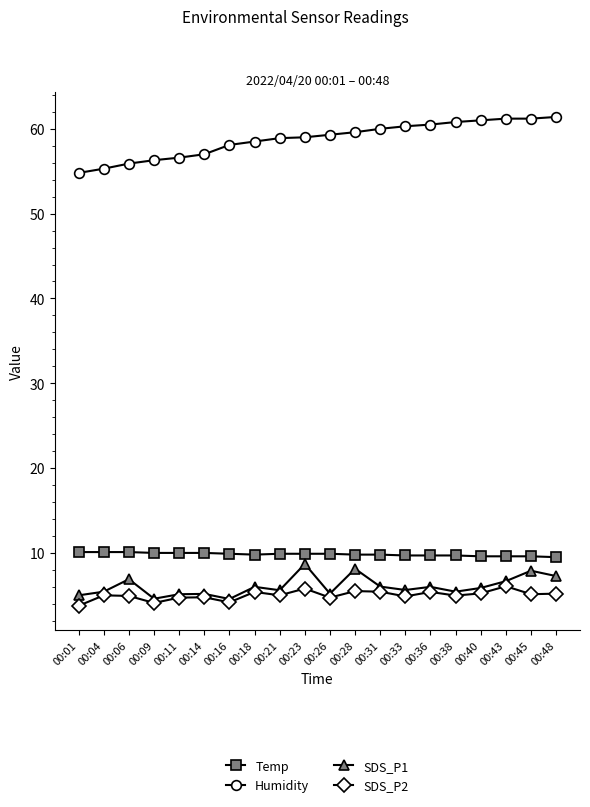

How many categories are shown in the chart?

20